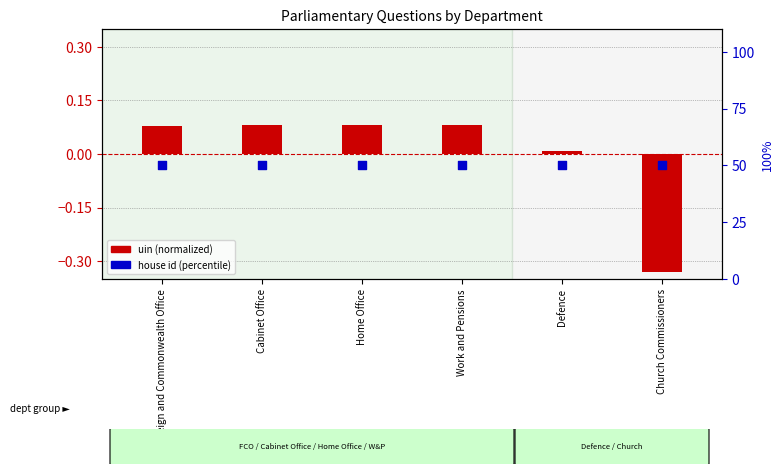

At which category is the sum across all series the highest?

Work and Pensions